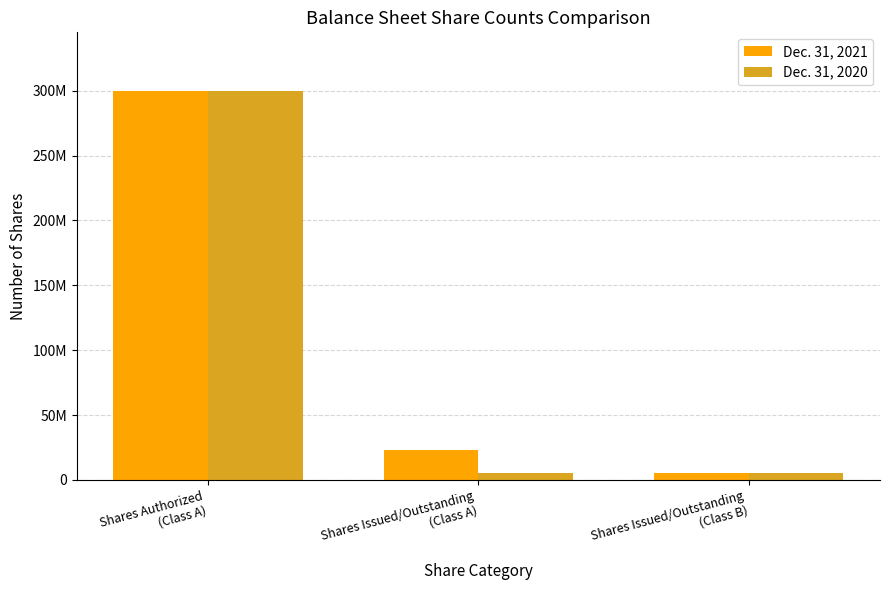

What is the difference between the maximum and minimum values in the Dec. 31, 2021 series?

294250000